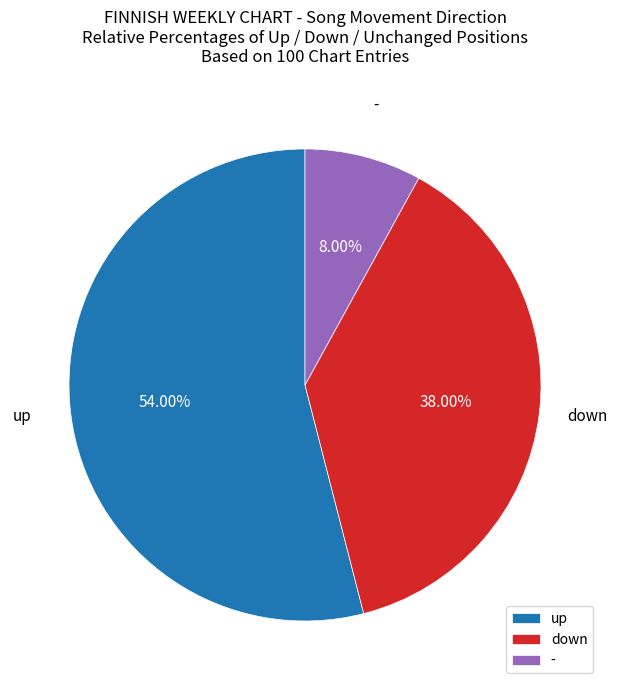

Rank the categories by value from lowest to highest.

-, down, up